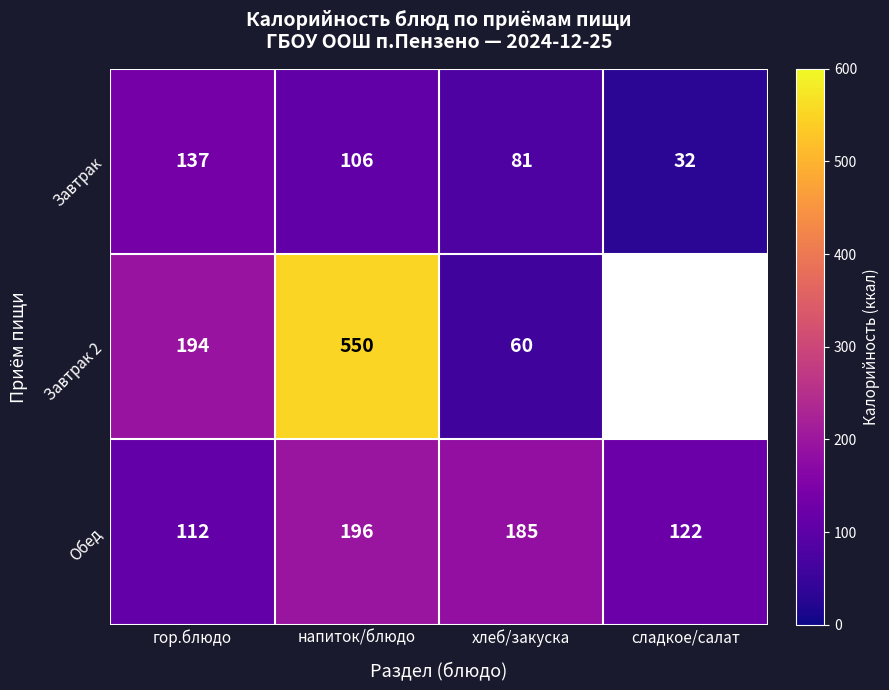

What is the sum of all Обед values?

615